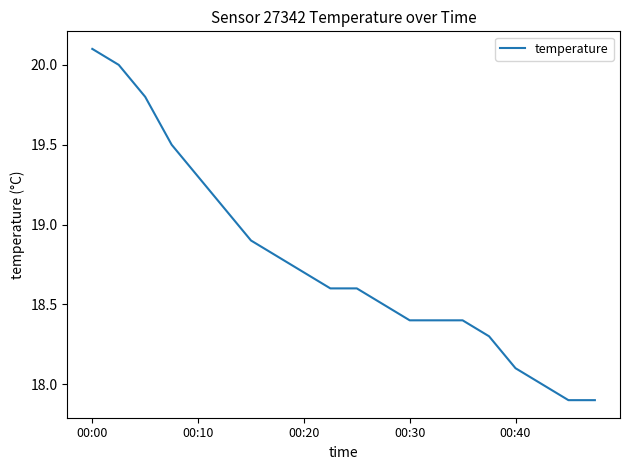

What is the greatest value displayed?

20.1